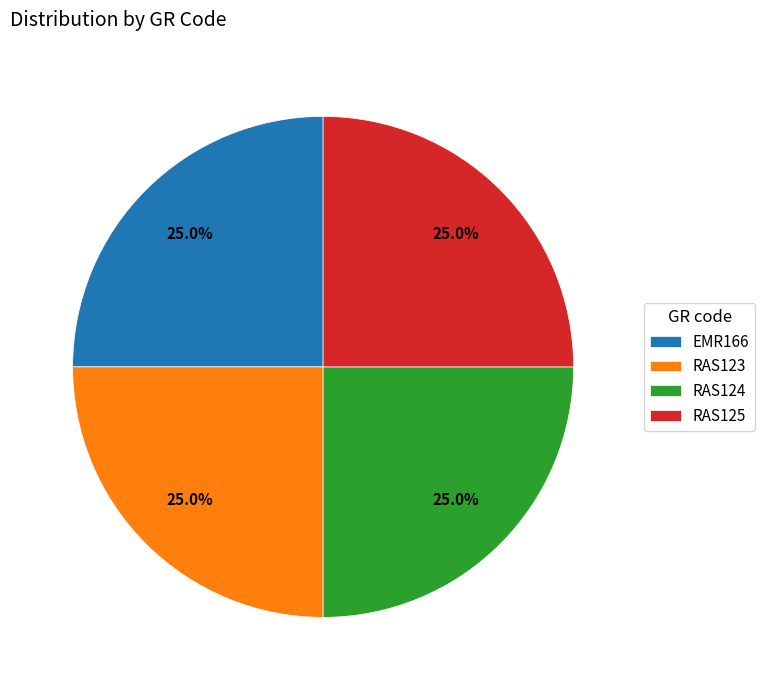

Is there any slice that represents more than half of the pie?

No